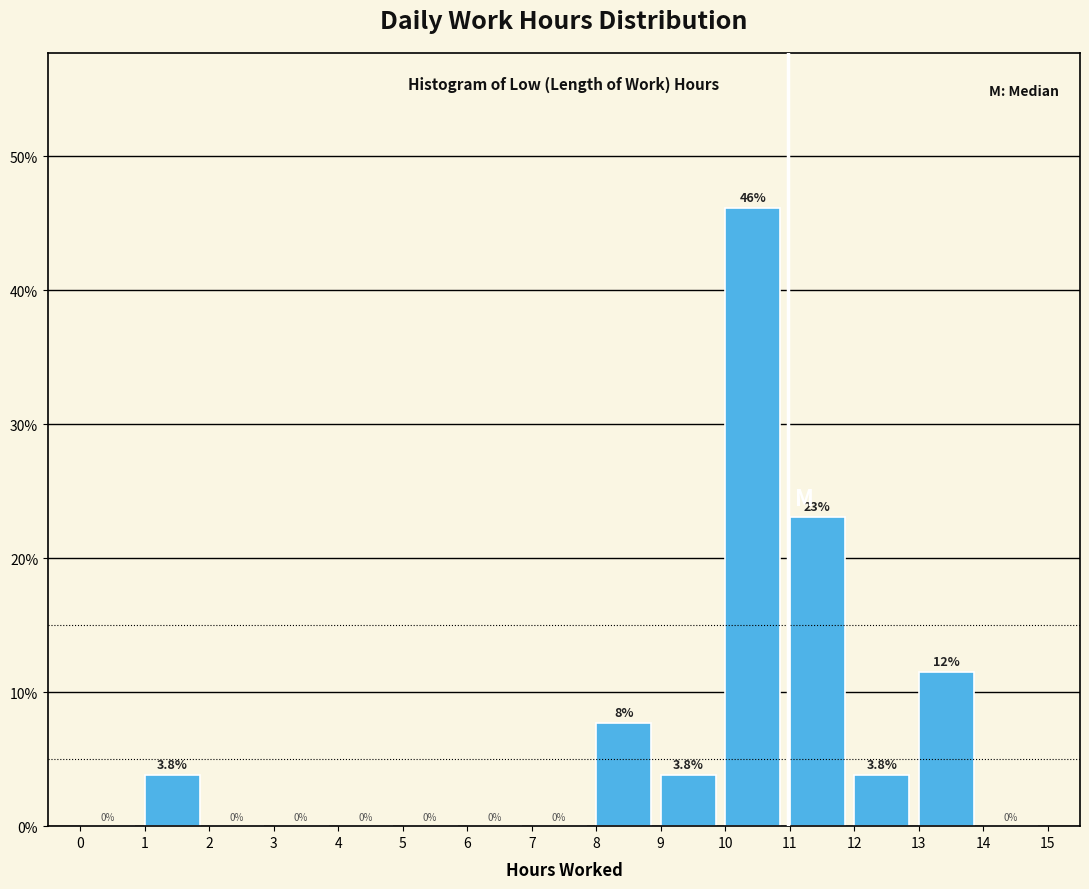

Which range on the x-axis has the tallest bar?

10 to 11